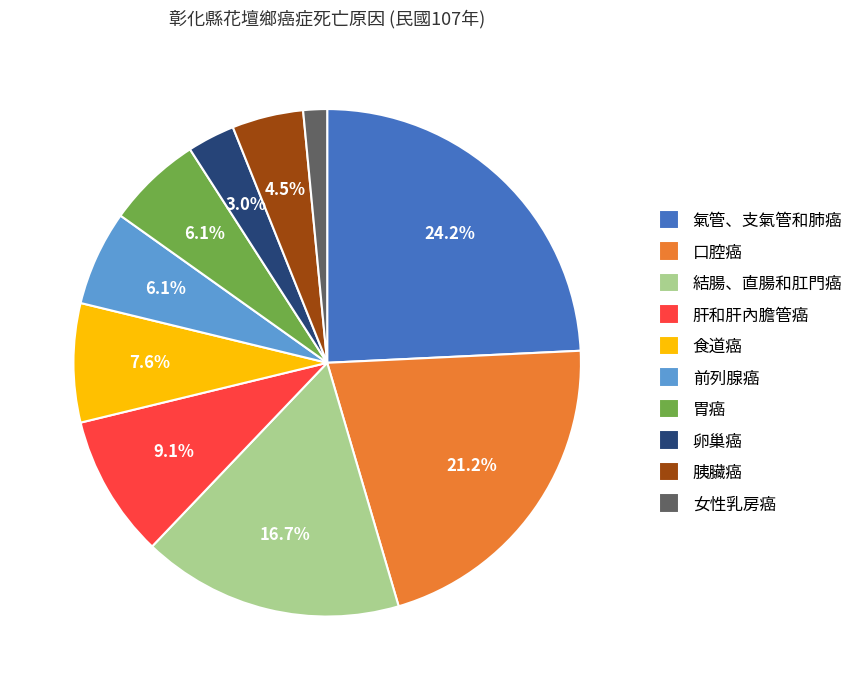

The 結腸、直腸和肛門癌 slice represents 3% of the pie. True or false?

False